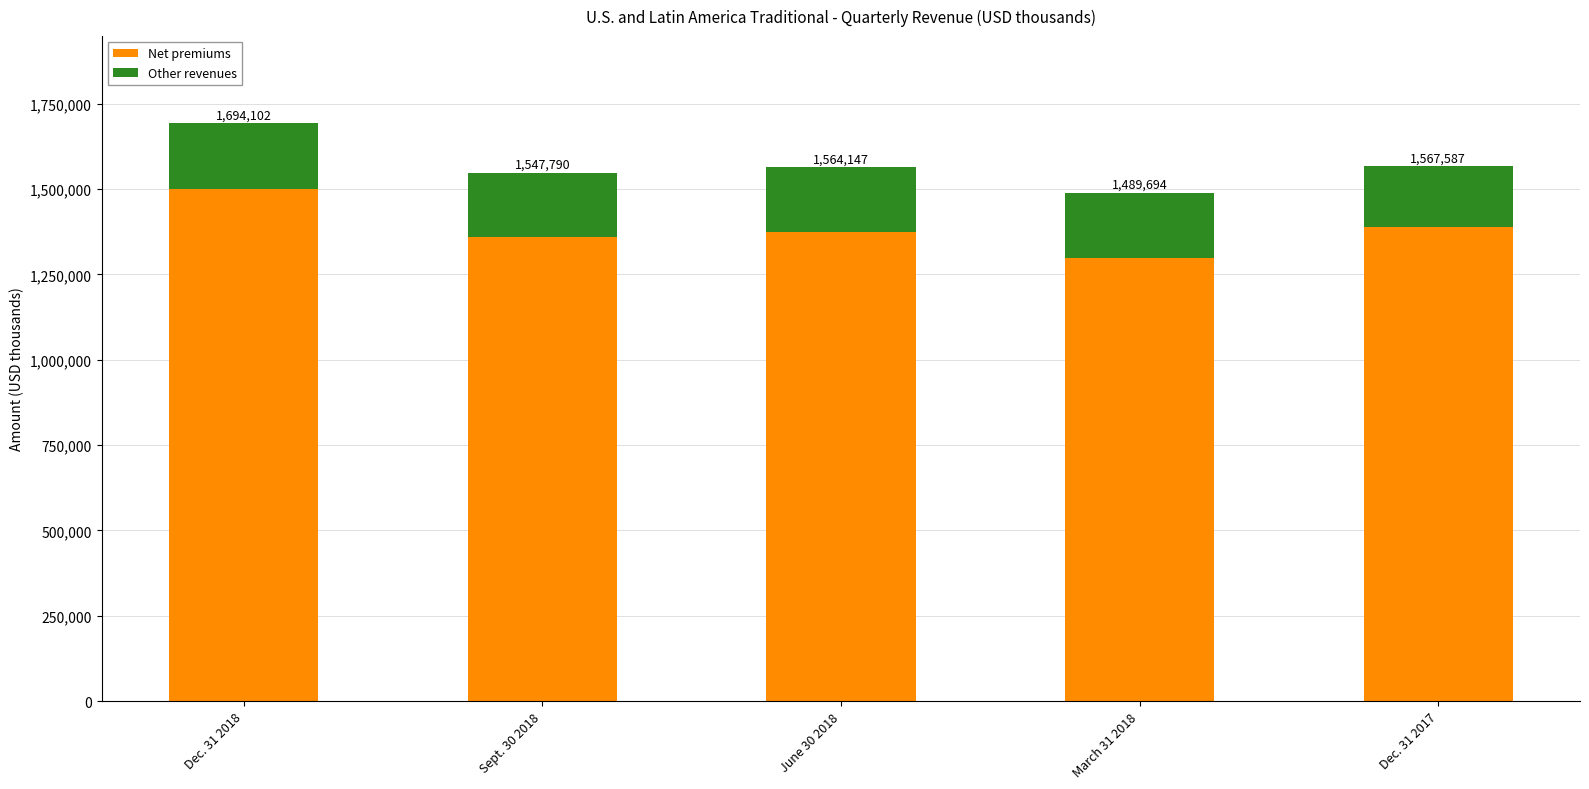

What is the total value across all series at Sept. 30 2018?

1547790